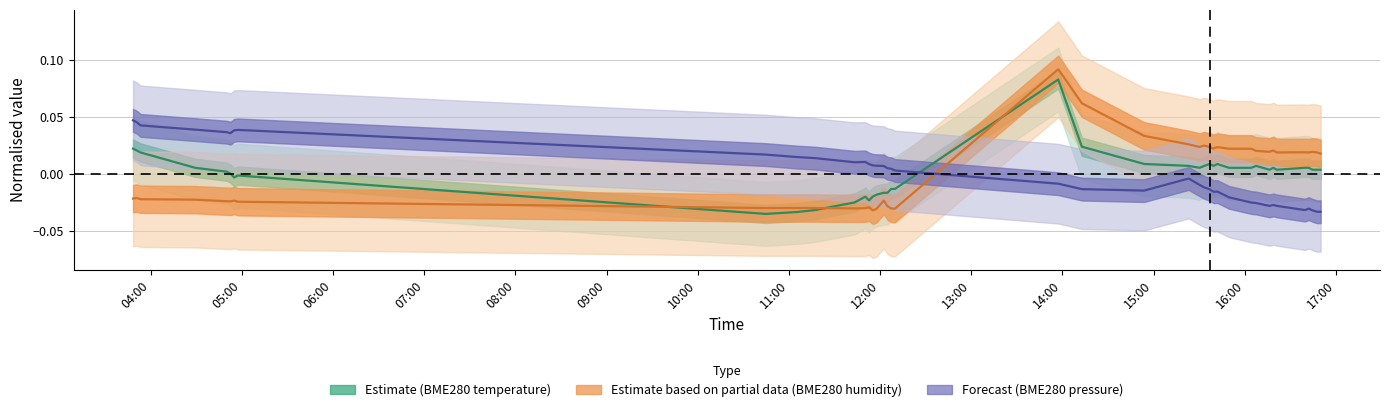

What is the difference between the maximum and minimum values in the BME280_temperature series?

0.1